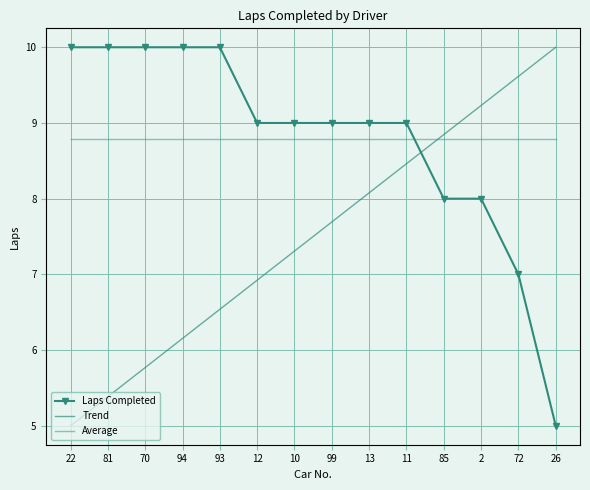

What is the average value of the Average series?

8.8